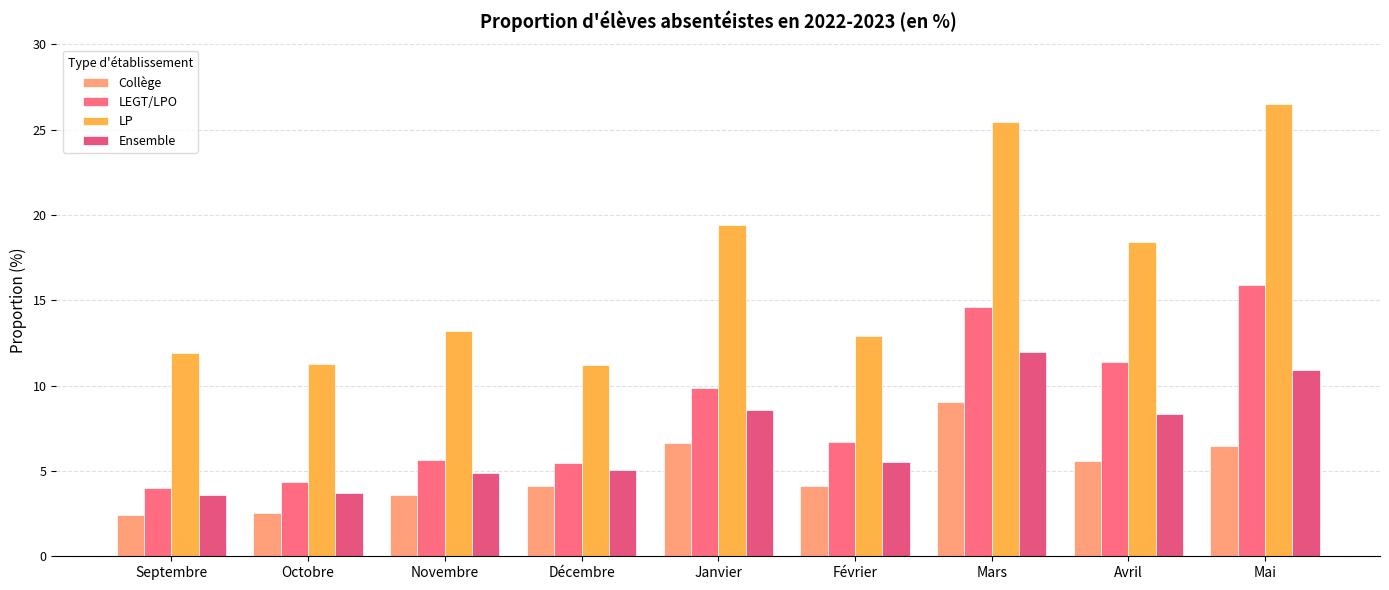

What is the average value of the Ensemble series?

7.0